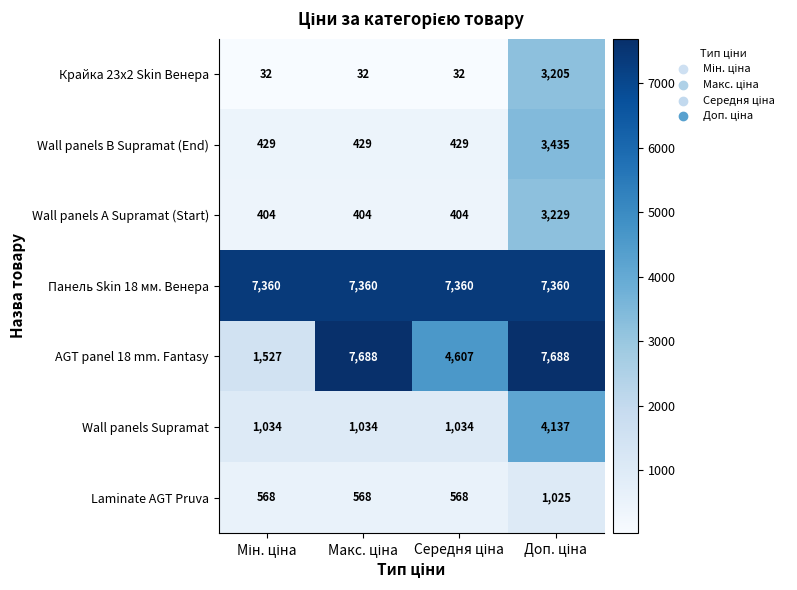

What is the minimum value for AGT panel 18 mm. Fantasy?

1527